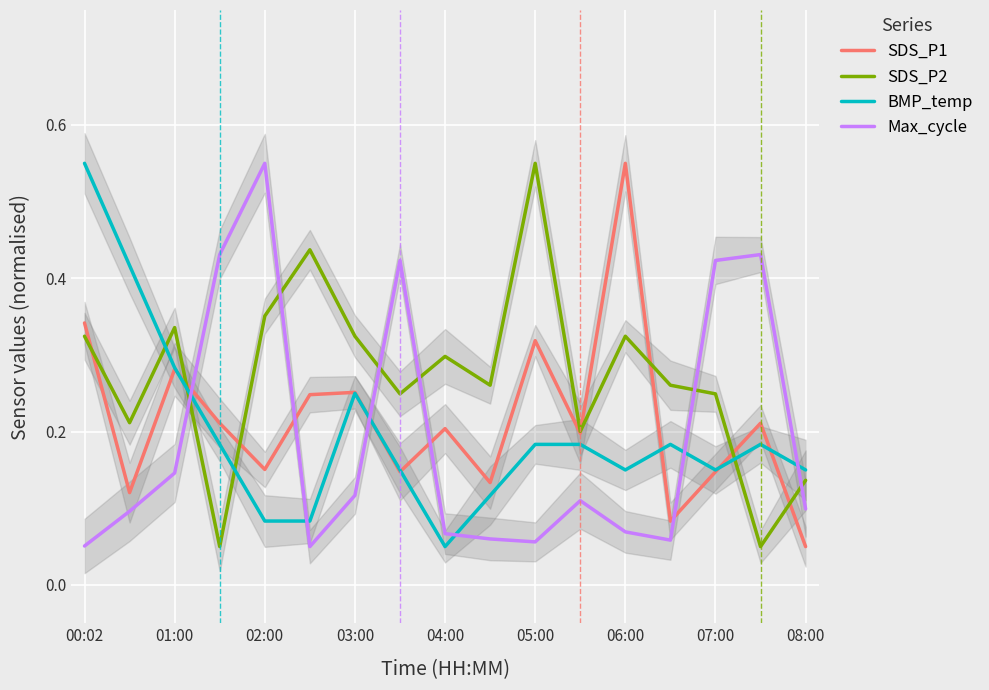

True or false: SDS_P2 has a value of 0.3 at 04:00.

True